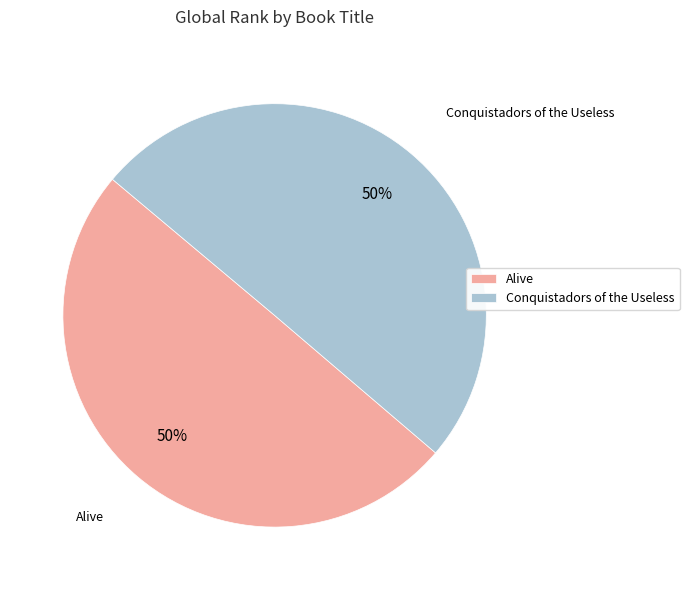

Count the number of slices in the pie.

2